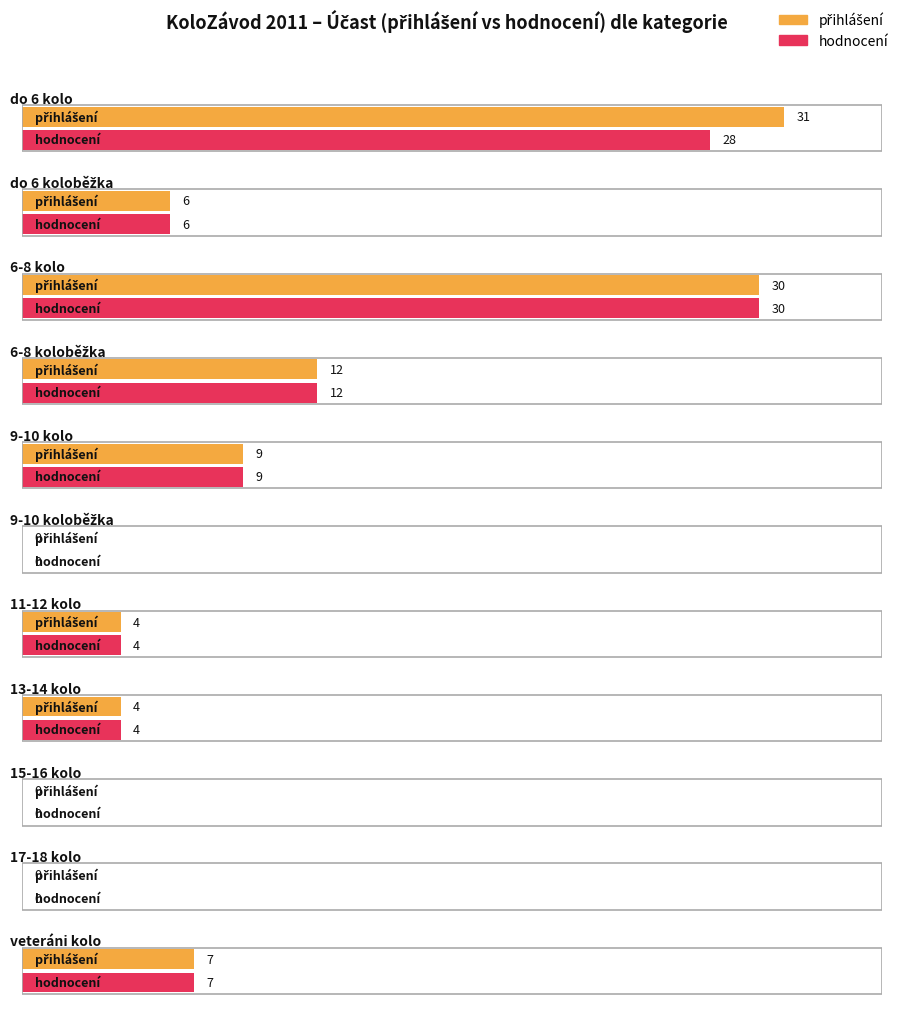

Read the hodnocení value at veteráni kolo, to the nearest 5.

5